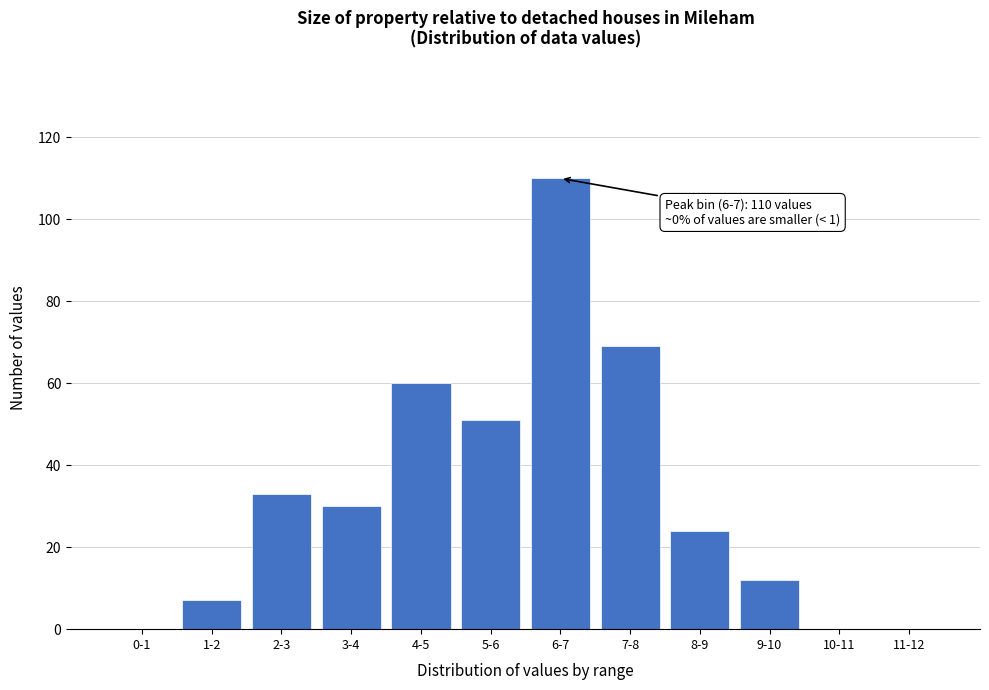

Reading right to left, transcribe all the data shown in this chart.

11-12=0	10-11=0	9-10=12	8-9=24	7-8=69	6-7=110	5-6=51	4-5=60	3-4=30	2-3=33	1-2=7	0-1=0